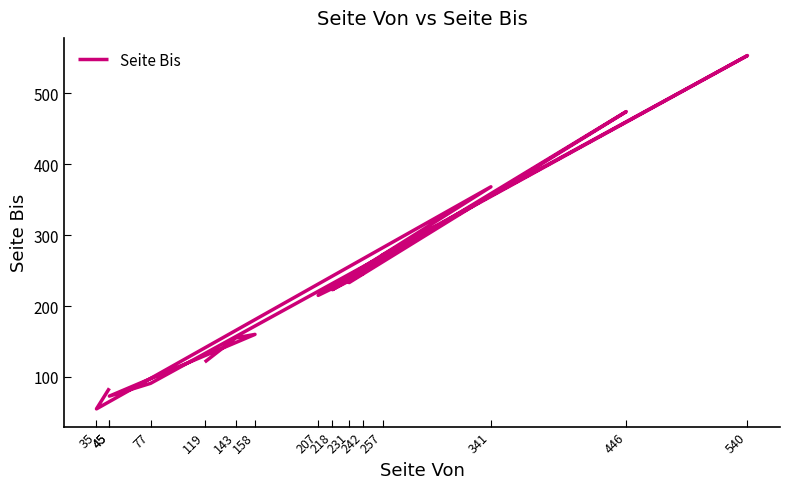

Reading right to left, extract all data points from this chart.

119=121	143=155	158=160	45=73	77=91	540=553	257=272	231=233	446=474	218=223	242=246	207=215	341=368	35=55	45=84